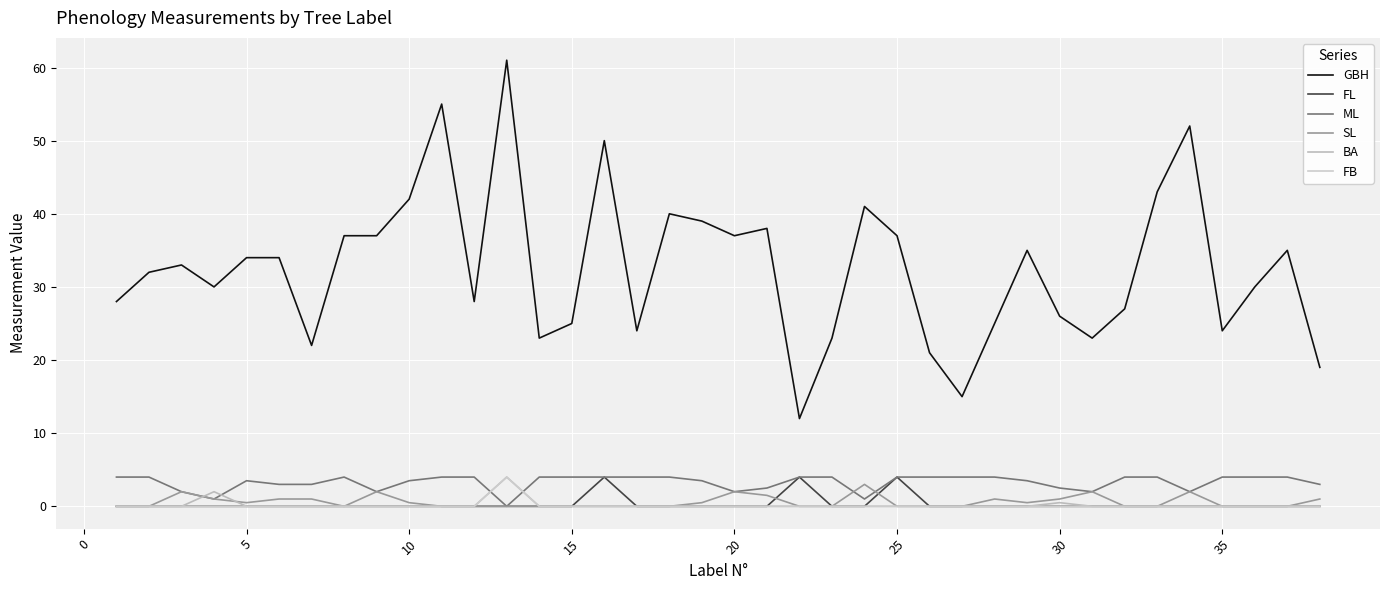

What are all the series names shown in the legend?

GBH, FL, ML, SL, BA, FB